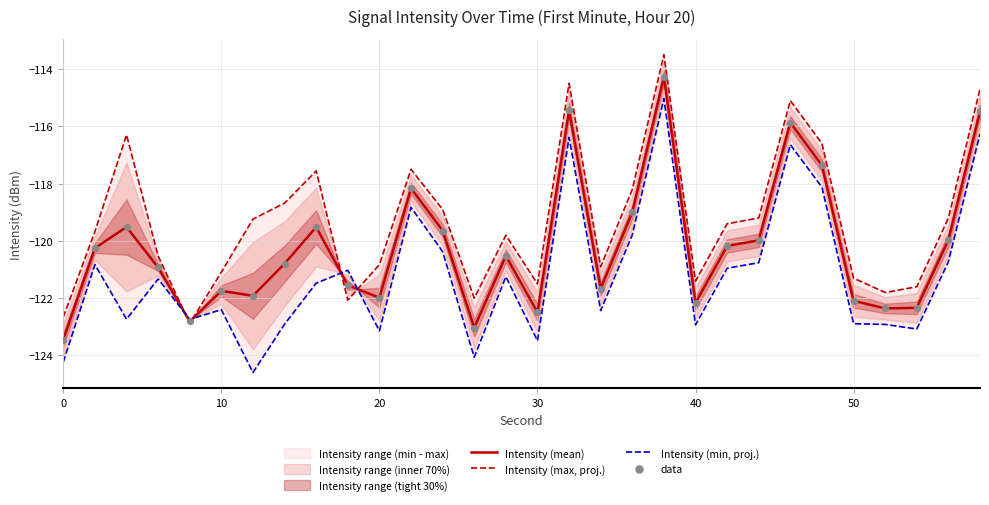

Is the value of data at 10 greater than the value of Intensity (max, proj.) at 7?

No